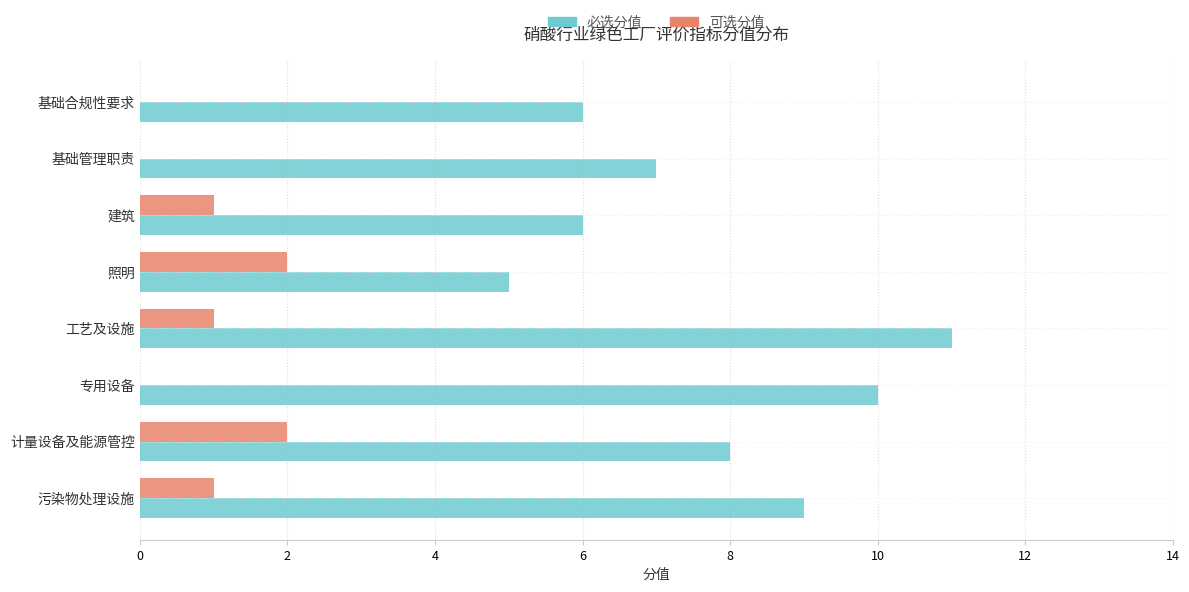

Which label corresponds to the largest value in the chart?

工艺及设施